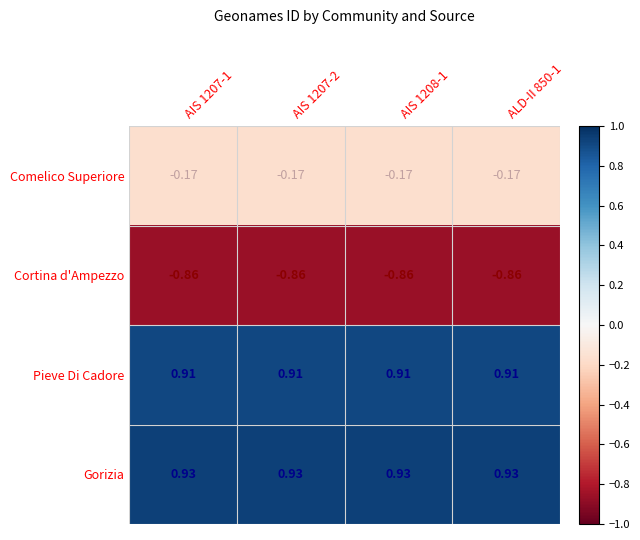

Rank the series at AIS 1207-2 from lowest to highest value.

Cortina d'Ampezzo, Comelico Superiore, Pieve Di Cadore, Gorizia